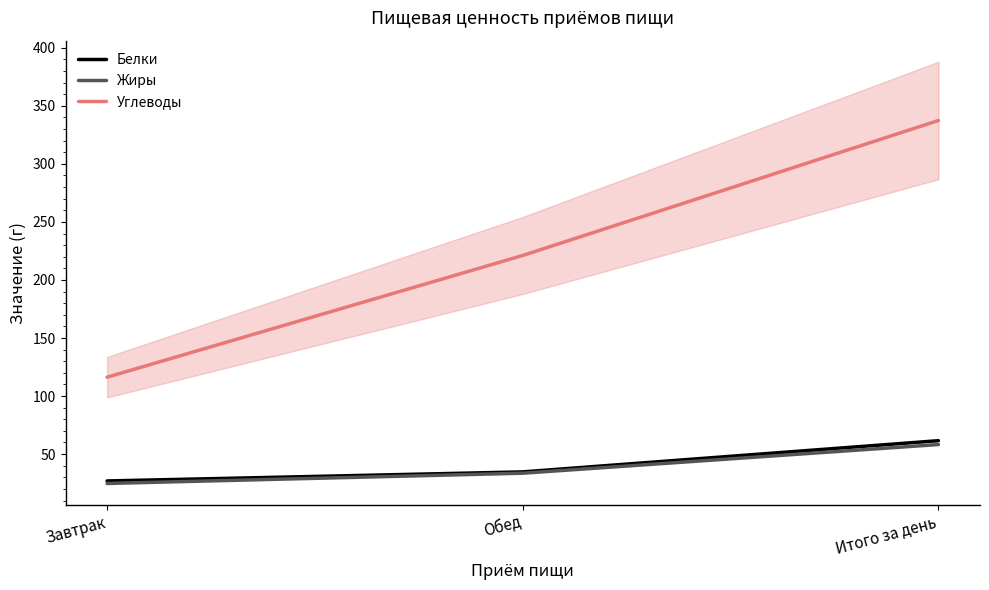

What is the difference between the maximum and second lowest values in the Жиры series?

24.7